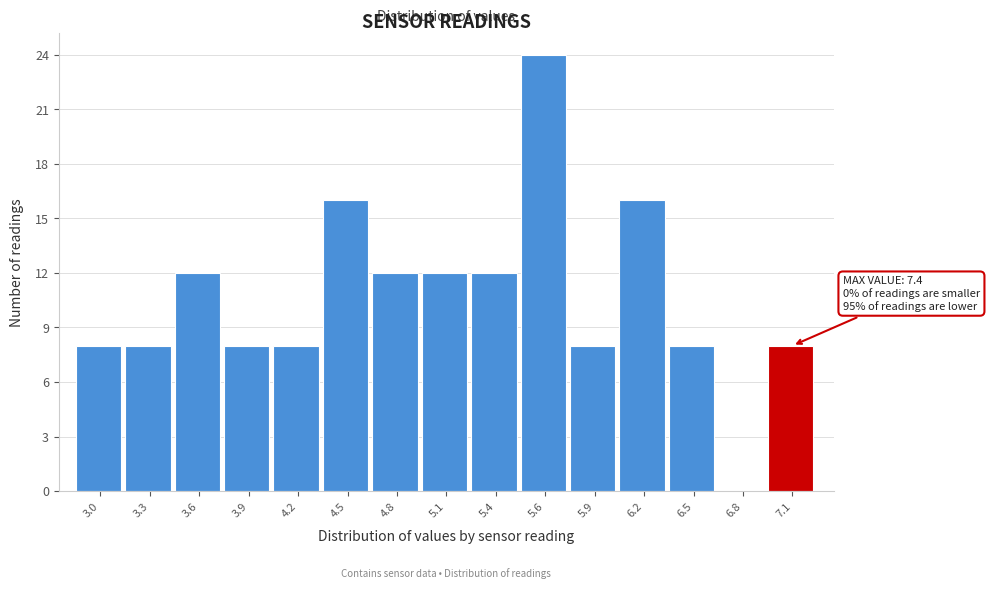

Reading left to right, what are all the values shown in this chart?

3.0=8	3.3=8	3.6=12	3.9=8	4.2=8	4.5=16	4.8=12	5.1=12	5.4=12	5.6=24	5.9=8	6.2=16	6.5=8	6.8=0	7.1=8